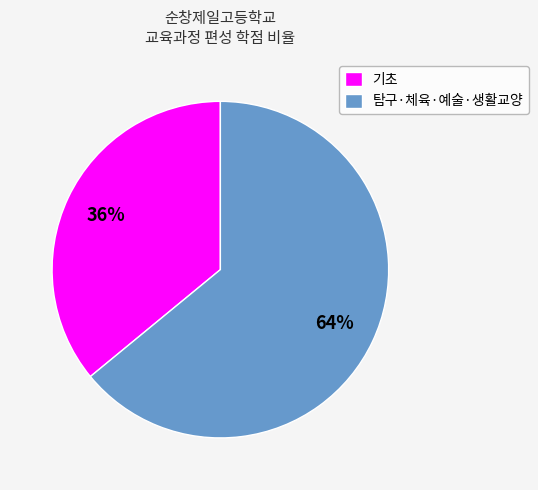

To the nearest percent, what is the difference between the largest and smallest slice percentages?

28%